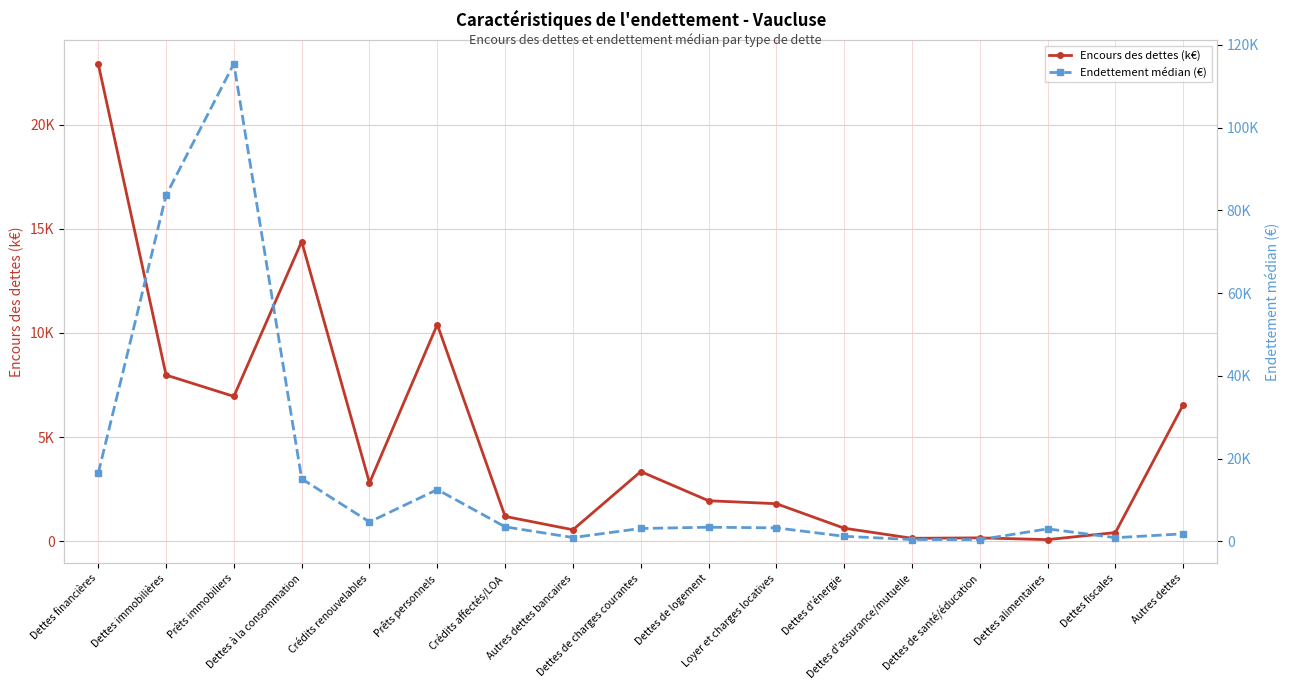

What is the sum of the Encours des dettes (k€) values at Dettes de santé/éducation and Loyer et charges locatives?

1954.1